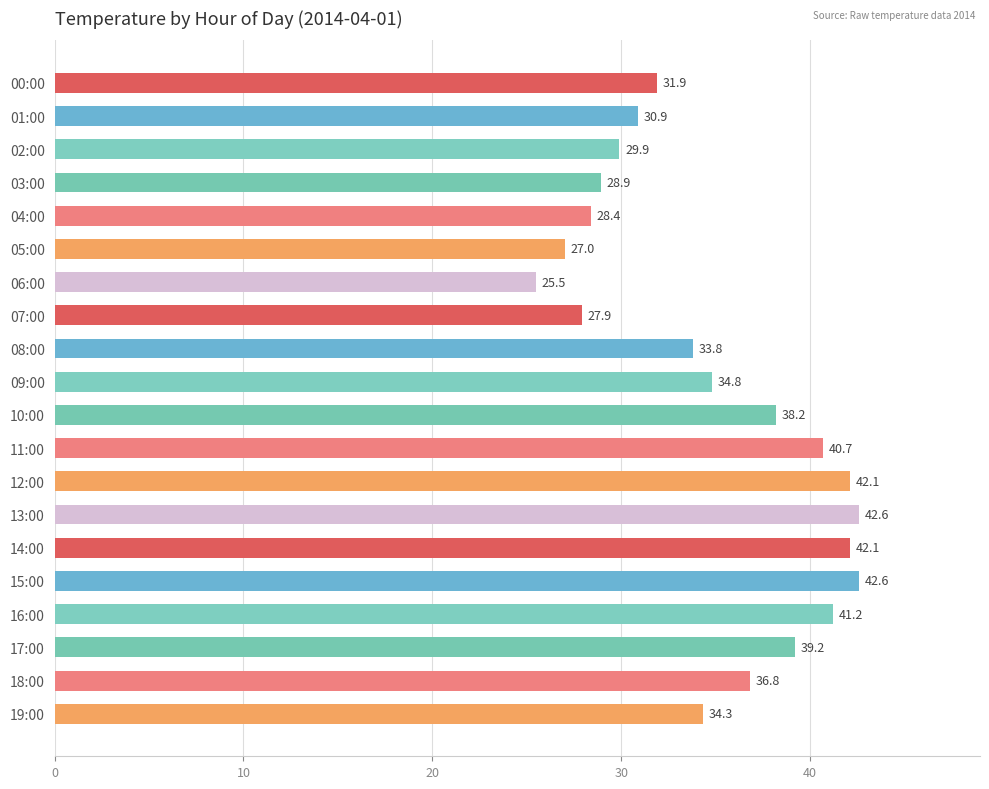

Are the bars horizontal?

Yes